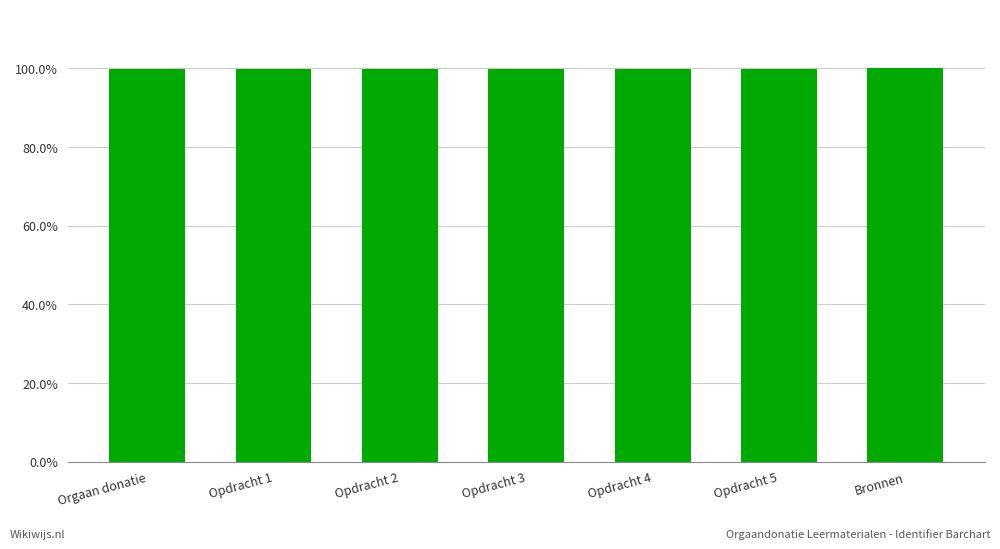

List the labels in order of value, largest first.

Bronnen, Opdracht 5, Opdracht 4, Opdracht 3, Opdracht 2, Opdracht 1, Orgaan donatie